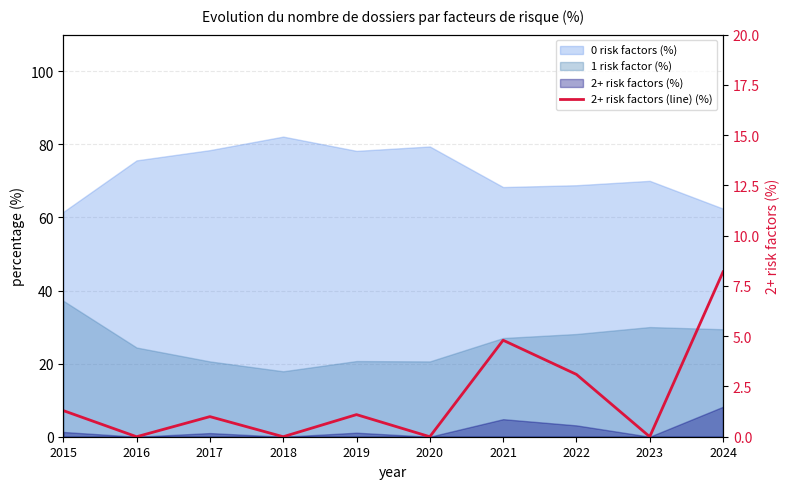

List the labels in order of value, smallest first.

2016, 2018, 2020, 2023, 2017, 2019, 2015, 2022, 2021, 2024